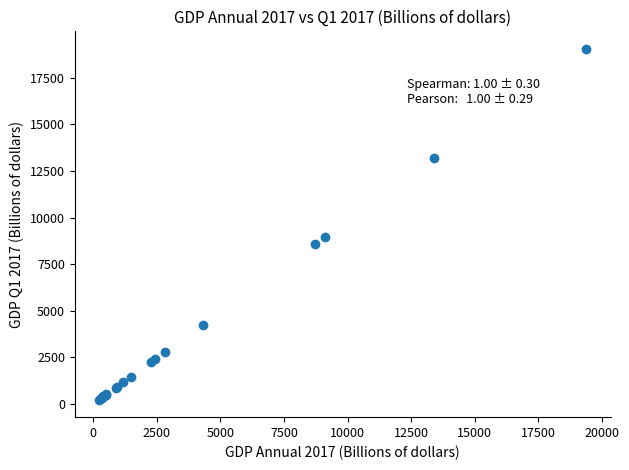

What Y value in the scatter plot is closest to 9640?

8960.7